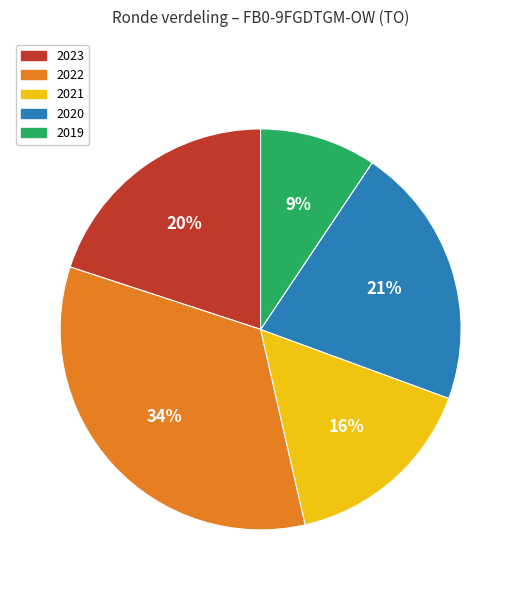

To the nearest percent, what is the average slice percentage?

20%